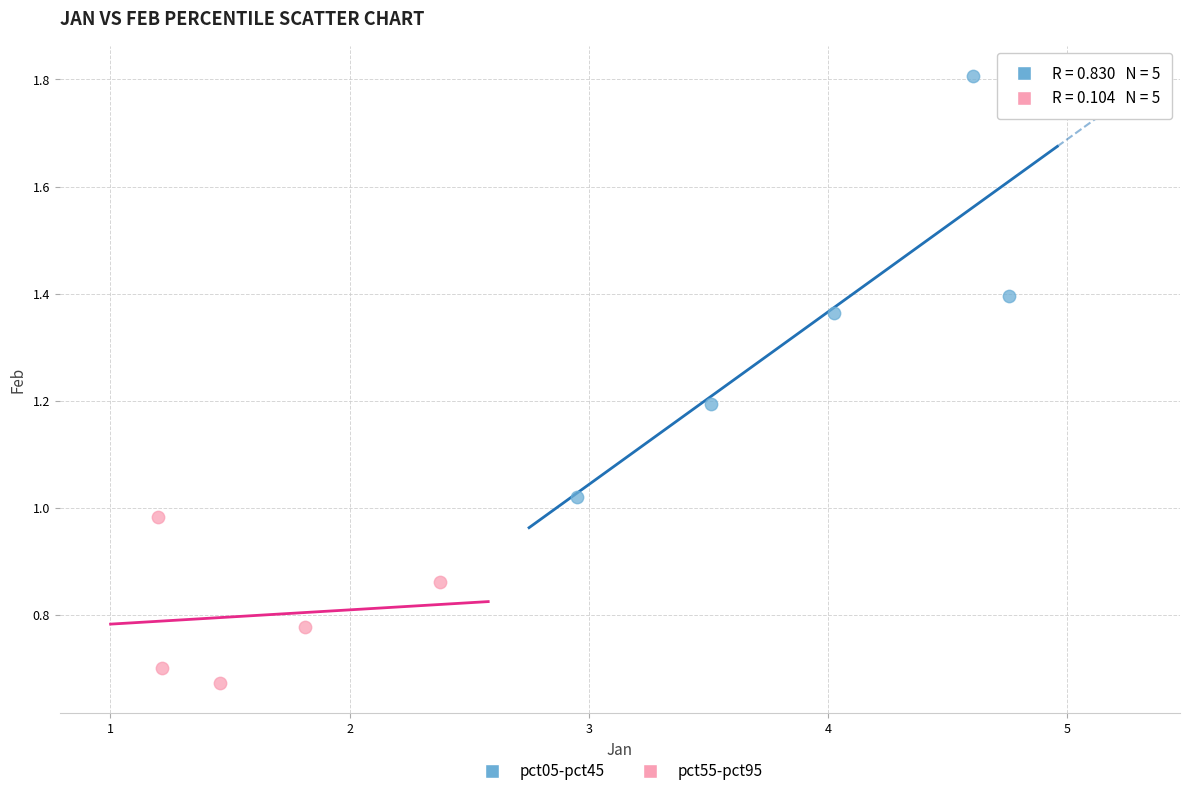

Which series contains the lowest Y value?

pct55-pct95